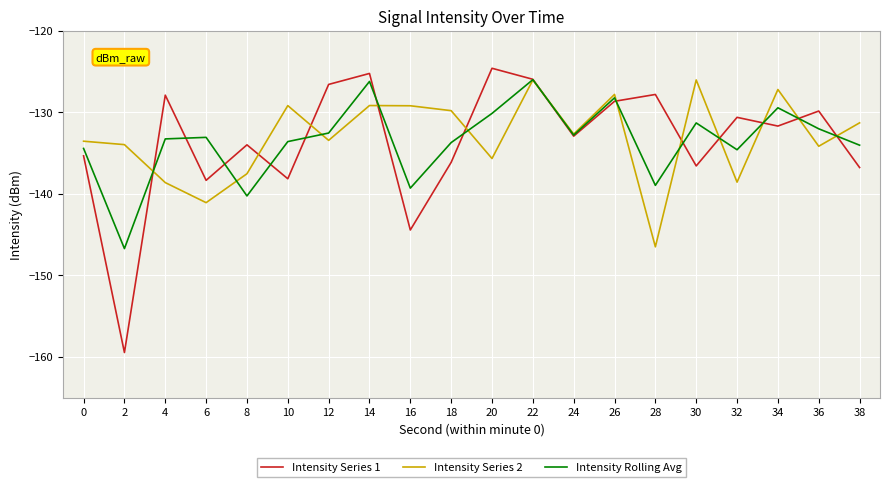

How many lines are shown in the chart?

3